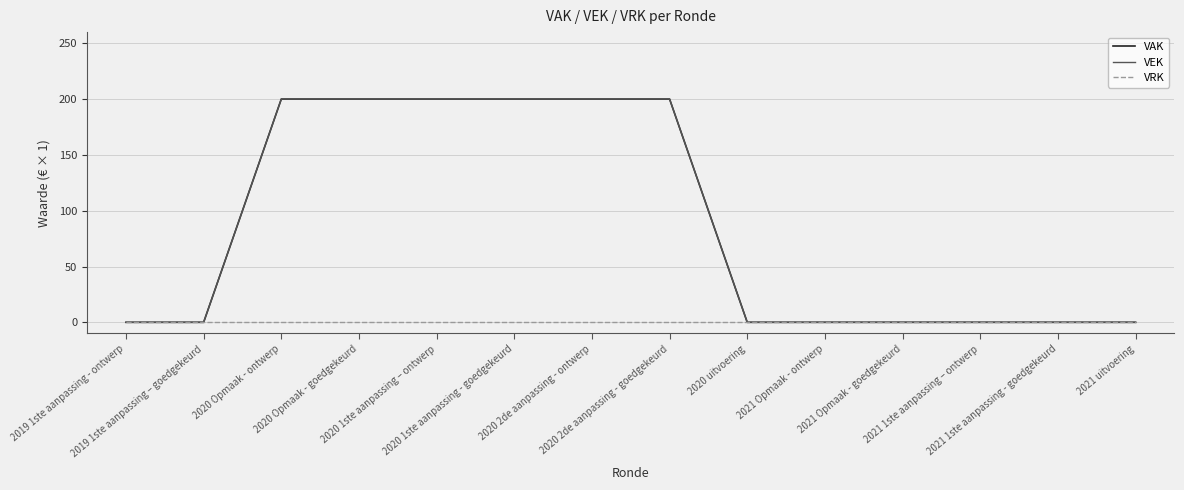

True or false: VEK and VRK cross at least once.

False